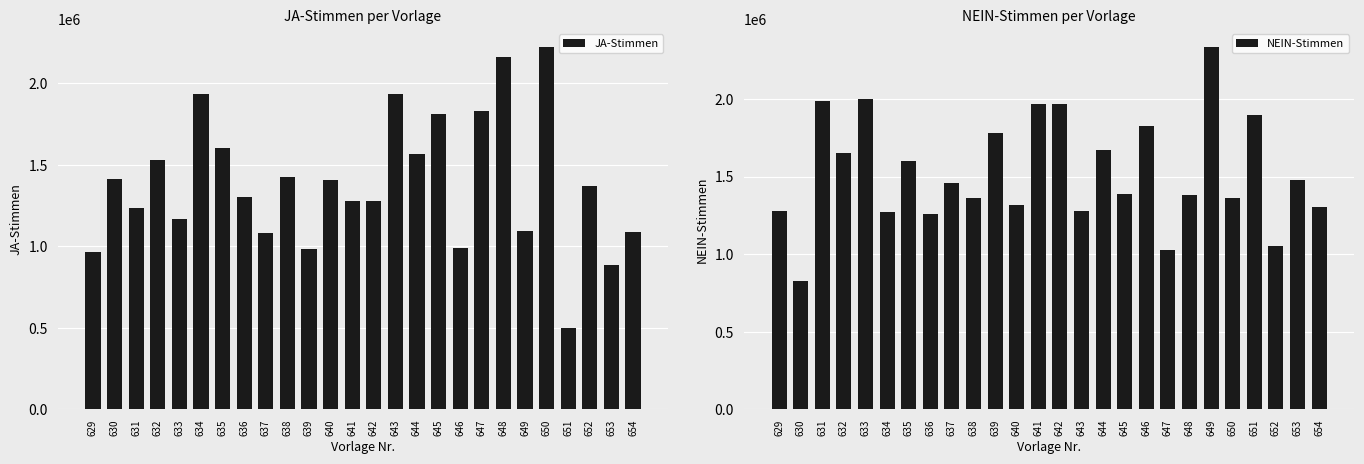

Where does the JA-Stimmen series first go above 1371177?

630